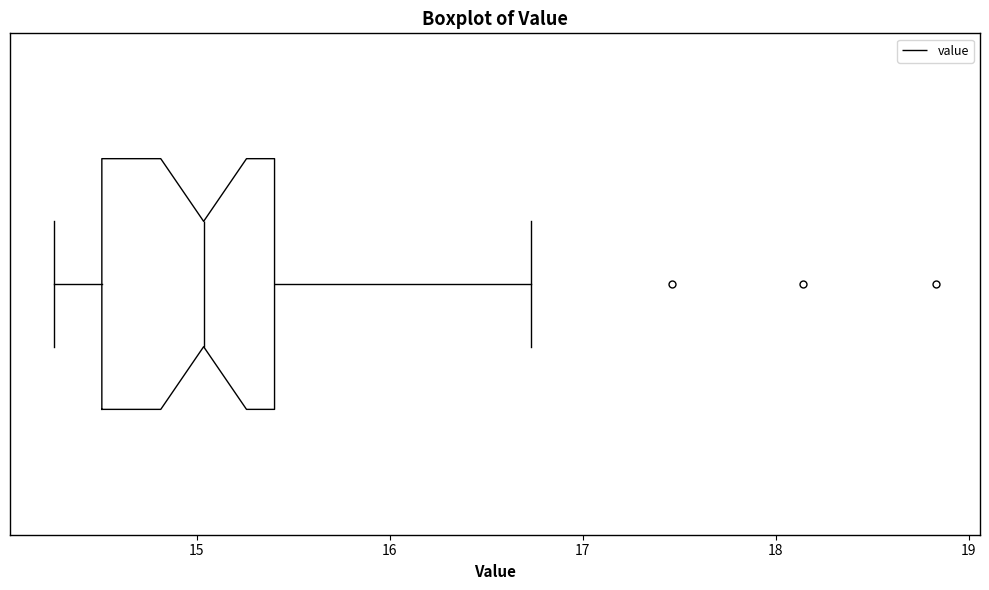

Where does the right whisker of the box end on the x-axis? The values are not printed on the chart, so give them approximately, as read against the axis.

16.7